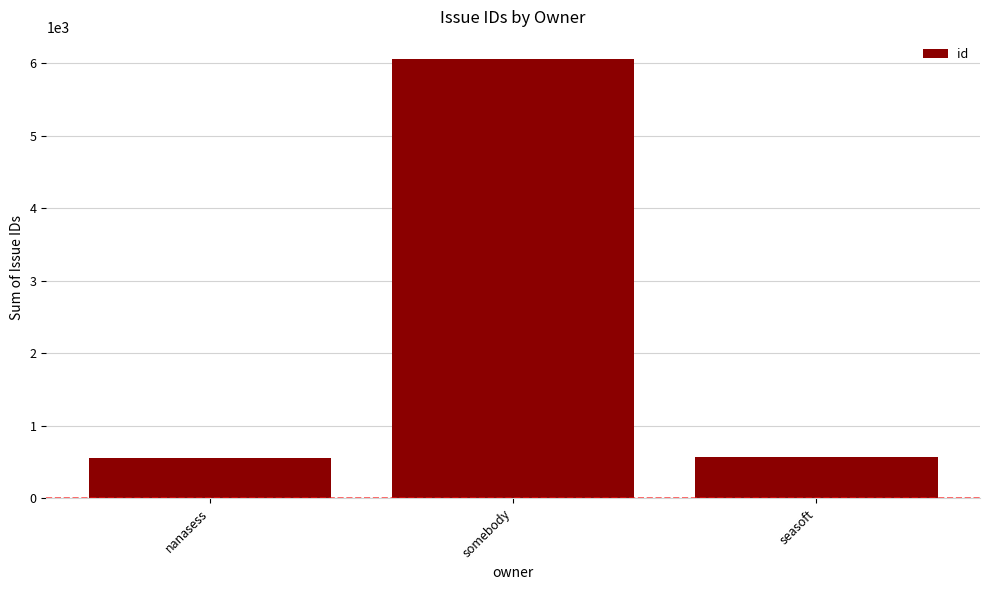

What is the smallest value displayed?

559